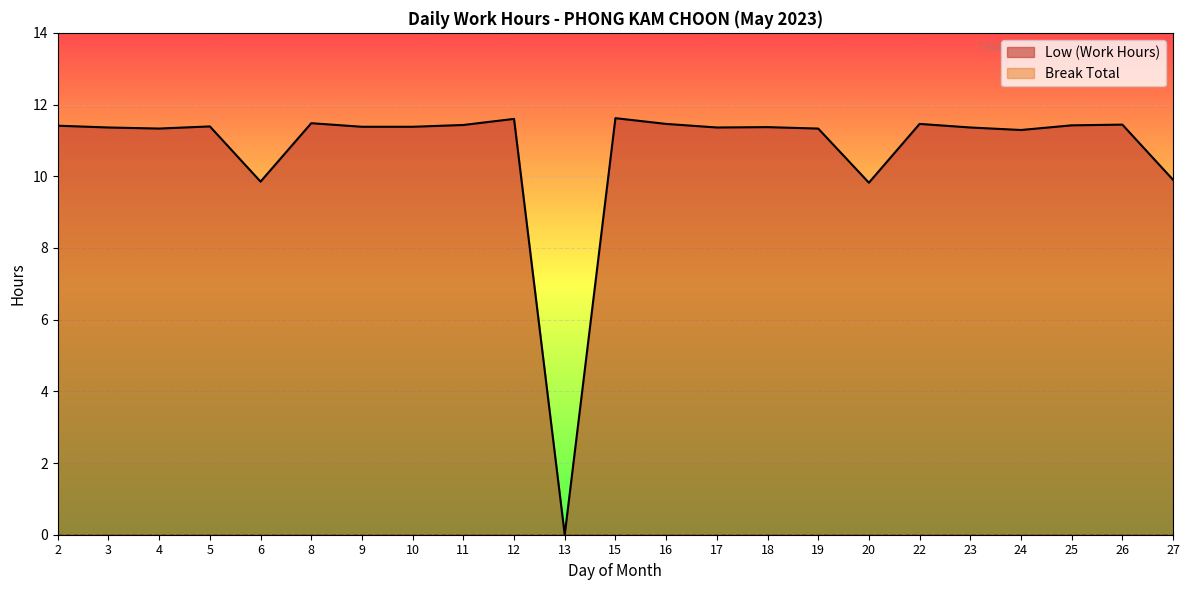

Count the number of values greater than 11.

19